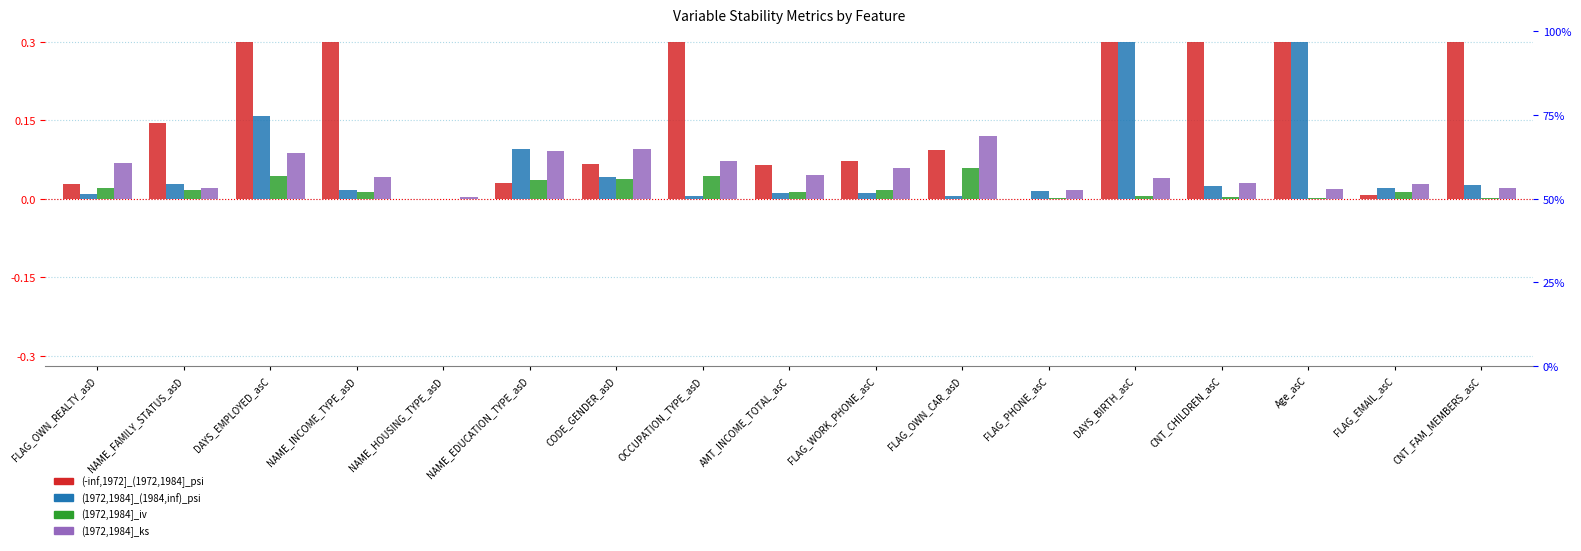

What is the maximum value shown in the chart?

0.3